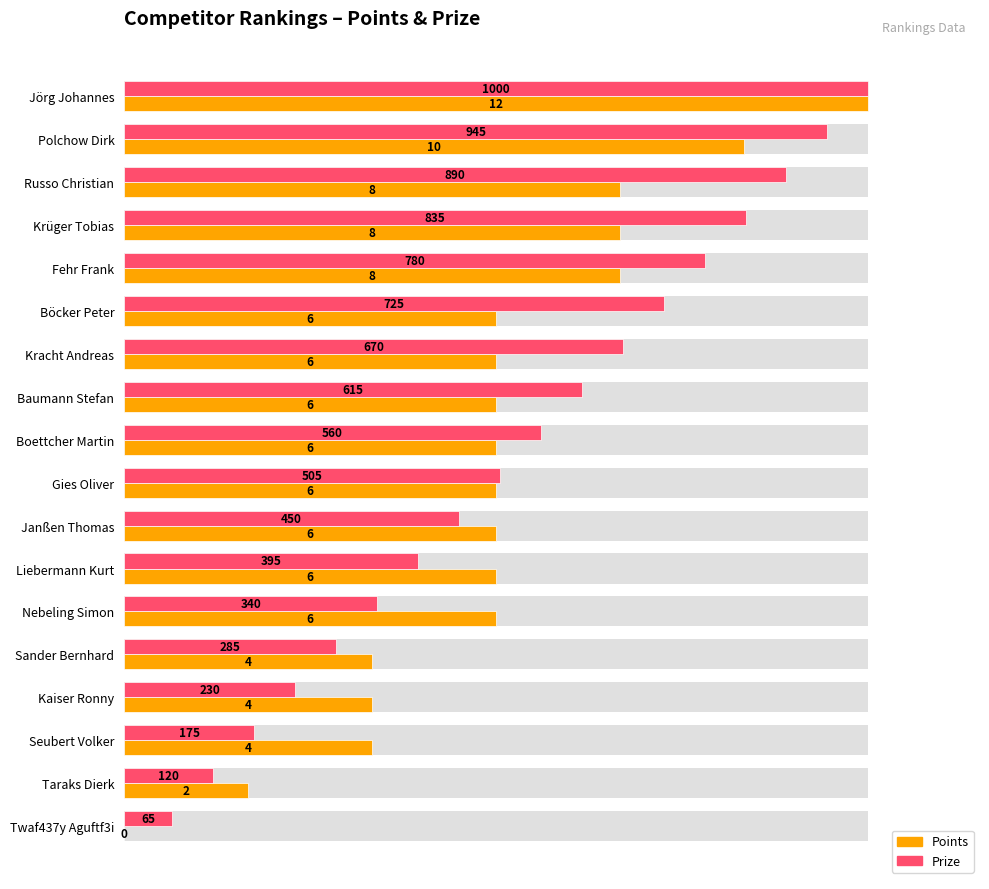

What are all the series names shown in the legend?

Points, Prize